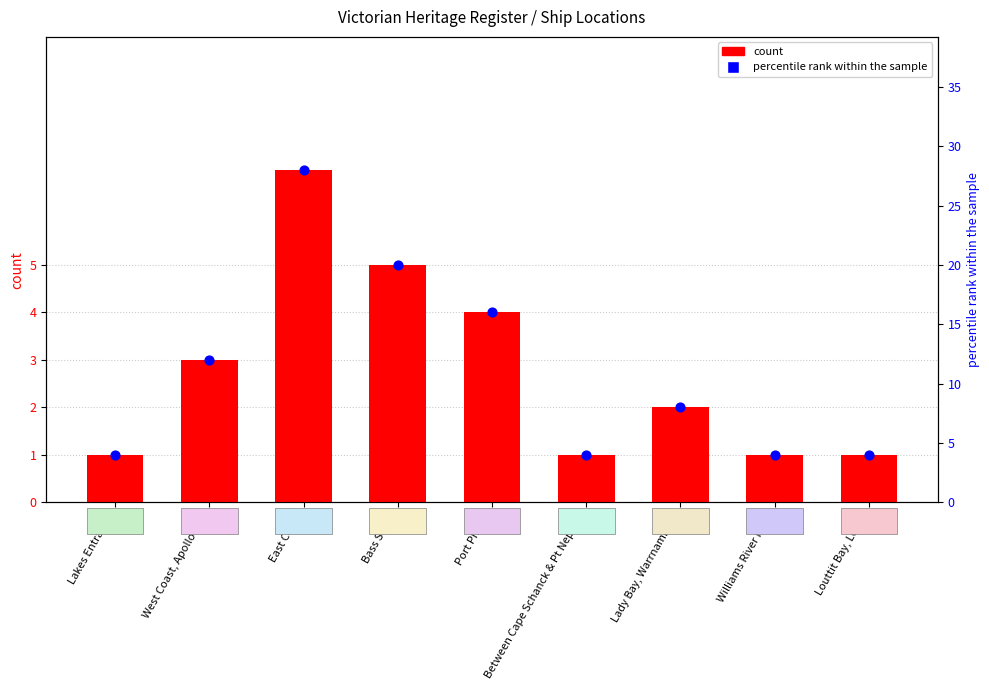

At which category is the sum across all series the highest?

East Coast